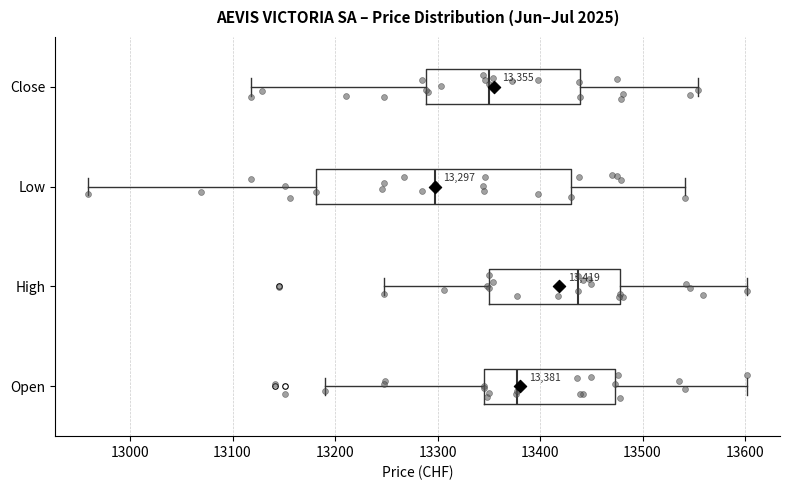

Comparing the boxes themselves (not the whiskers), which one is the widest?

Low